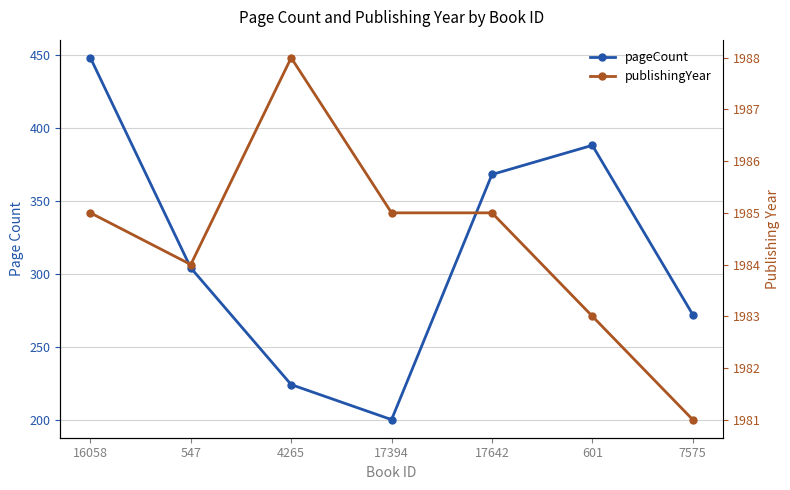

List the series in order of their peak value, lowest first.

pageCount, publishingYear